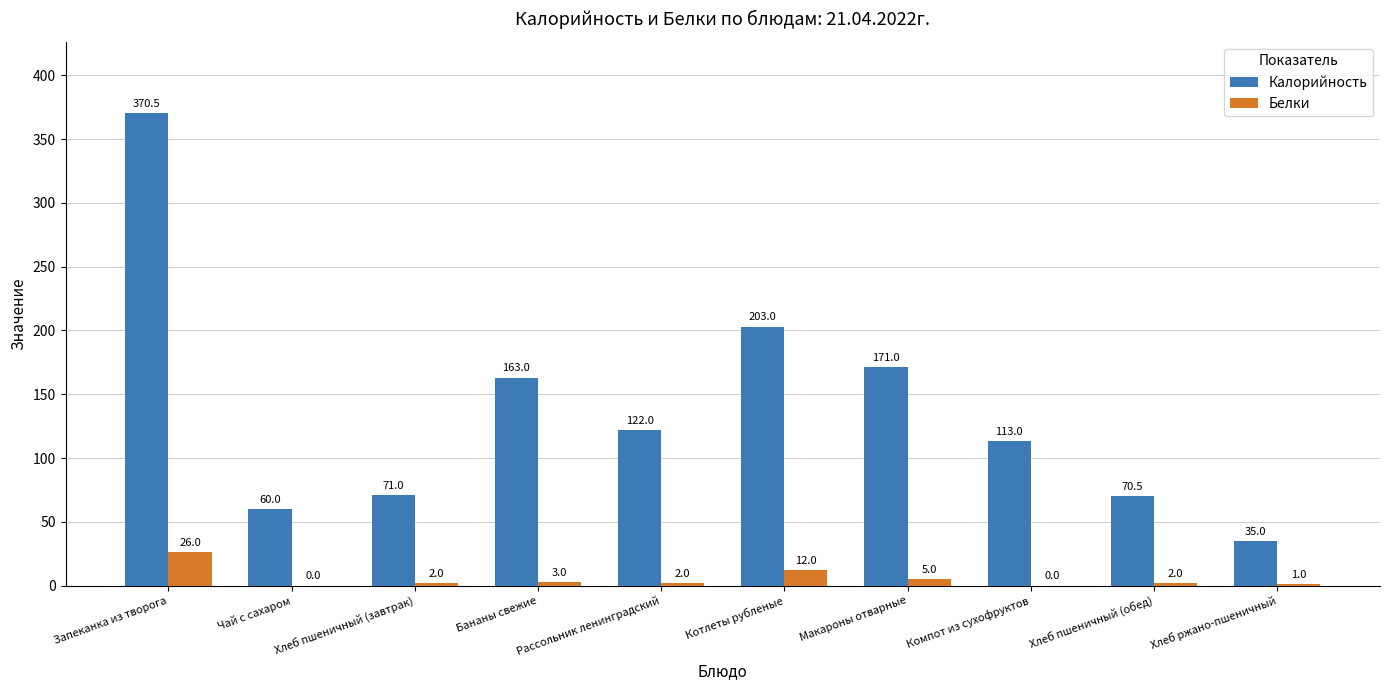

Reading right to left, list all the values displayed in this chart.

Калорийность: Хлеб ржано-пшеничный=35.0	Хлеб пшеничный (обед)=70.5	Компот из сухофруктов=113.0	Макароны отварные=171.0	Котлеты рубленые=203.0	Рассольник ленинградский=122.0	Бананы свежие=163.0	Хлеб пшеничный (завтрак)=71.0	Чай с сахаром=60.0	Запеканка из творога=370.5
Белки: Хлеб ржано-пшеничный=1.0	Хлеб пшеничный (обед)=2.0	Компот из сухофруктов=0.0	Макароны отварные=5.0	Котлеты рубленые=12.0	Рассольник ленинградский=2.0	Бананы свежие=3.0	Хлеб пшеничный (завтрак)=2.0	Чай с сахаром=0.0	Запеканка из творога=26.0